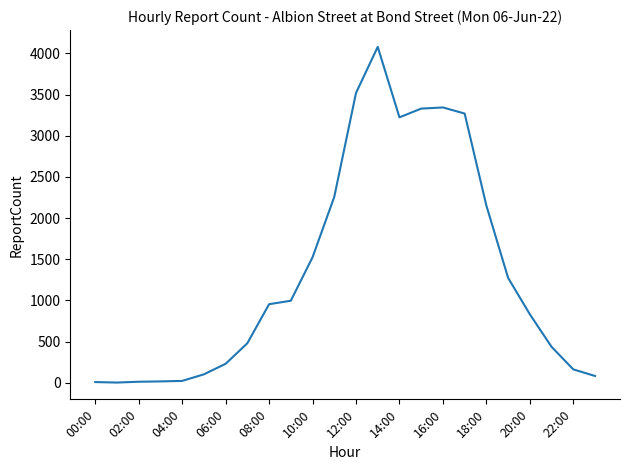

What is the difference between the maximum and minimum values?

4078